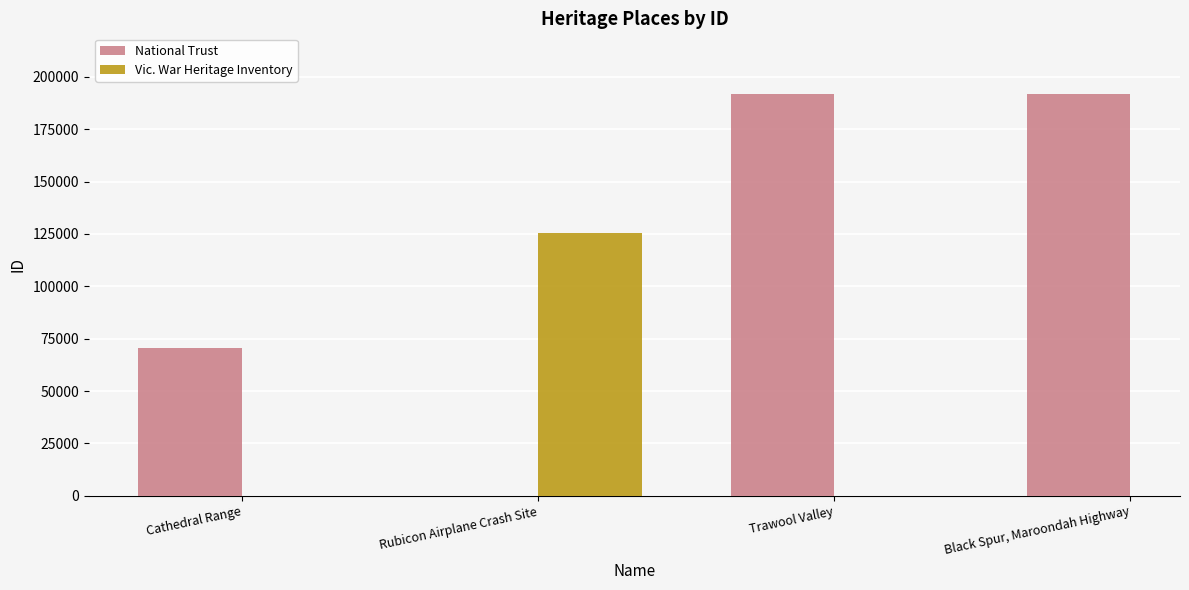

Rank the categories by National Trust value from lowest to highest.

Cathedral Range, Trawool Valley, Black Spur, Maroondah Highway